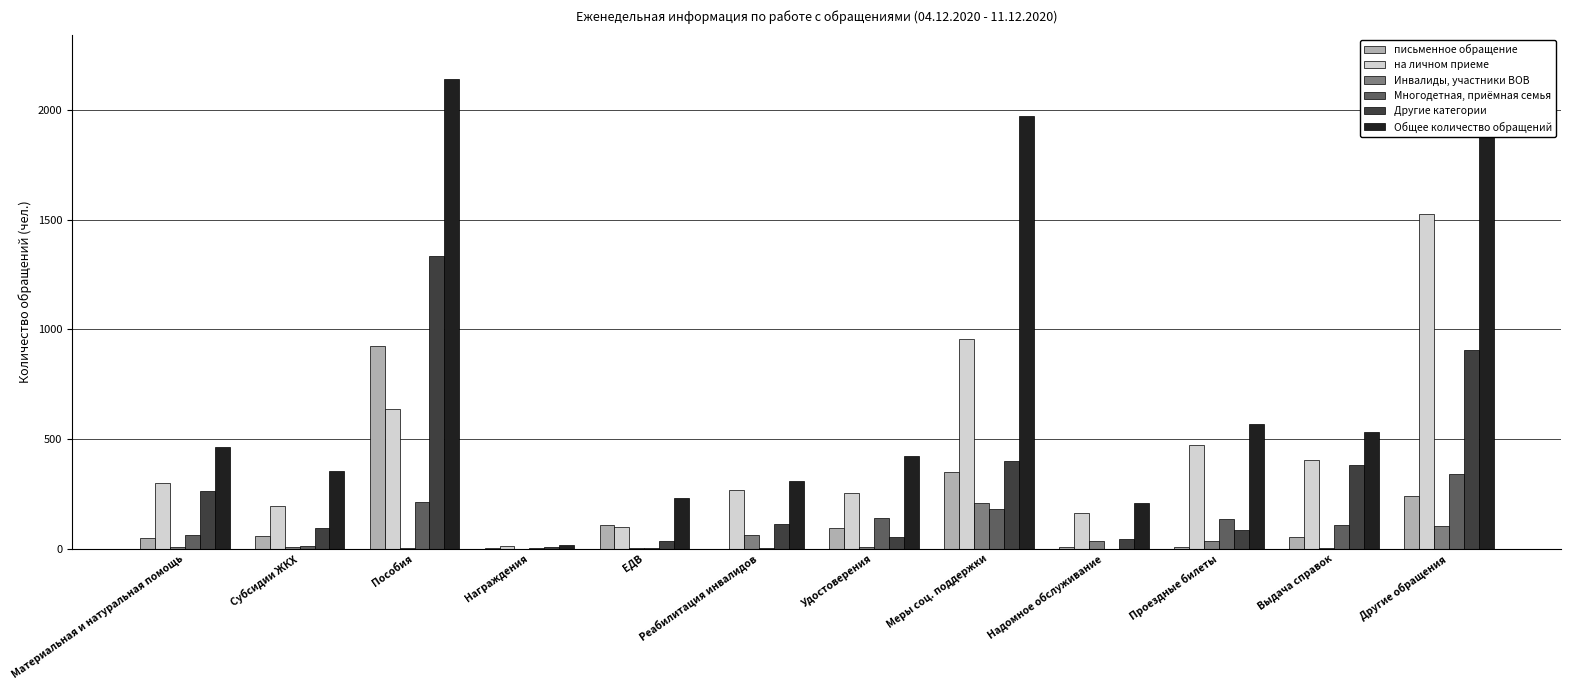

At which label does Инвалиды, участники ВОВ first exceed 9?

Реабилитация инвалидов